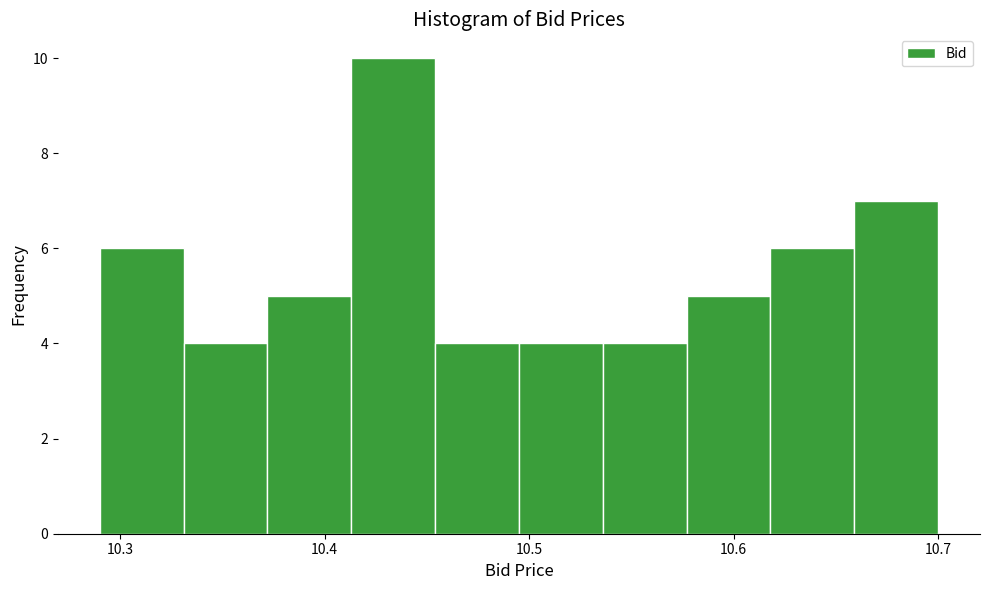

Reading left to right, transcribe this chart: for each bar, give the range it covers on the x-axis and its height. Neither the bar edges nor the heights are printed on the chart, so give them approximately, as read against the axes.

10.290 to 10.331: 6
10.331 to 10.372: 4
10.372 to 10.413: 5
10.413 to 10.454: 10
10.454 to 10.495: 4
10.495 to 10.536: 4
10.536 to 10.577: 4
10.577 to 10.618: 5
10.618 to 10.659: 6
10.659 to 10.700: 7